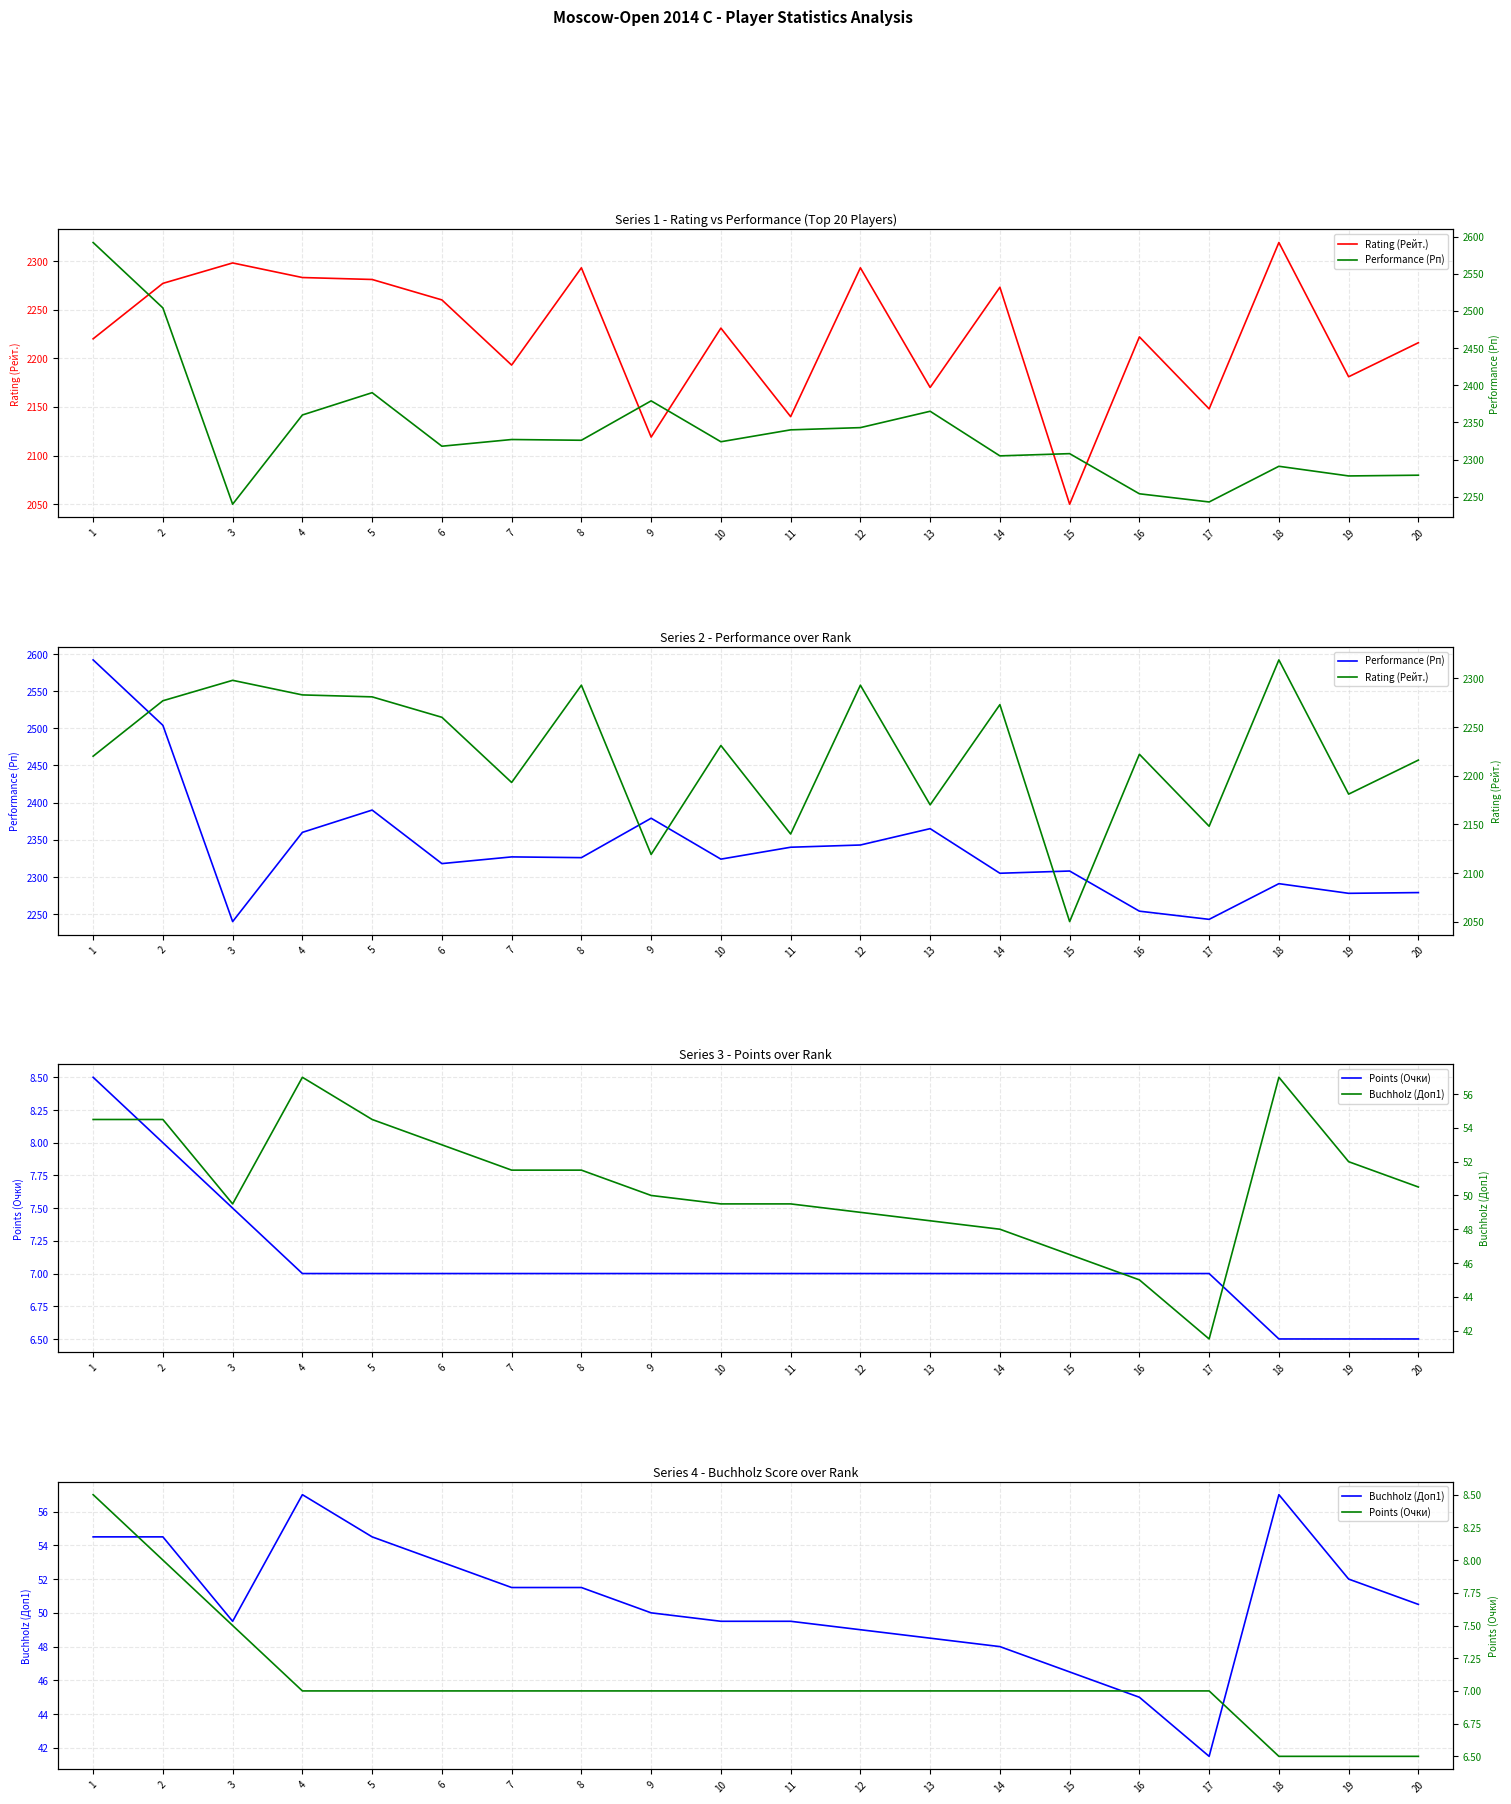

True or false: Performance (Рп) and Points (Очки) intersect in this chart.

False